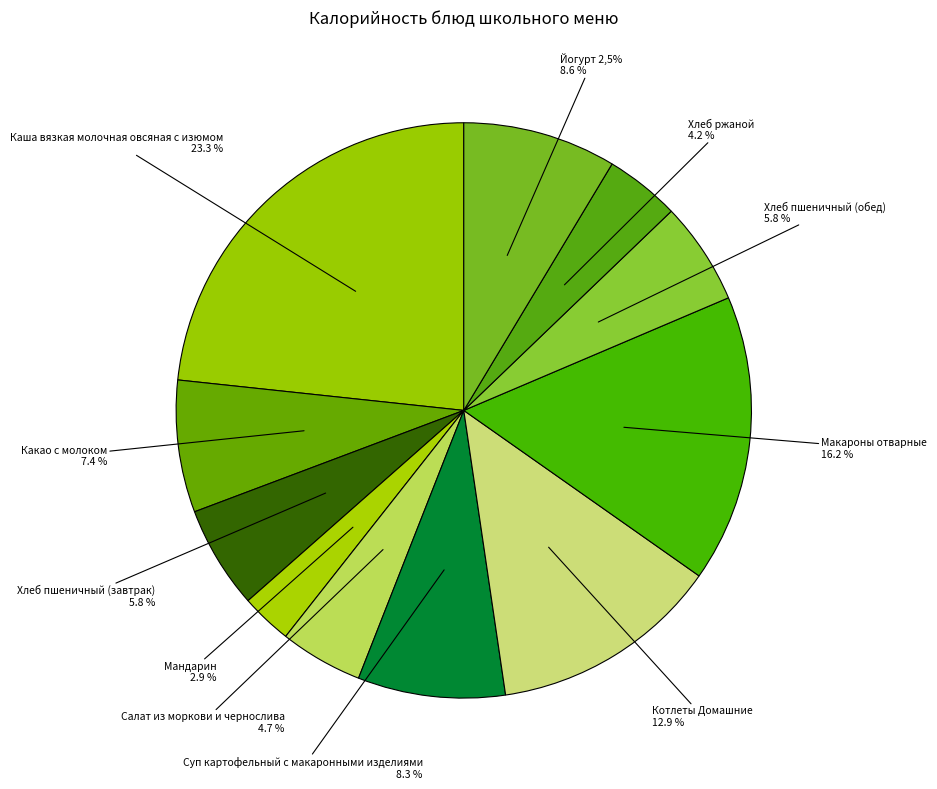

Combined, what portion of the pie is Хлеб пшеничный (завтрак) and Хлеб ржаной?

10.0%